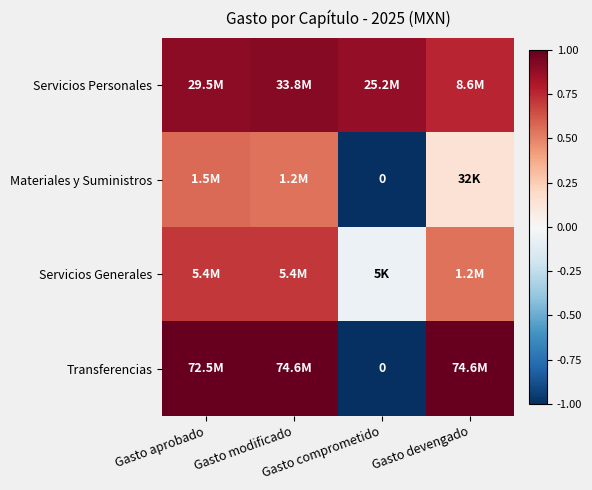

Count the number of data series in this chart.

4